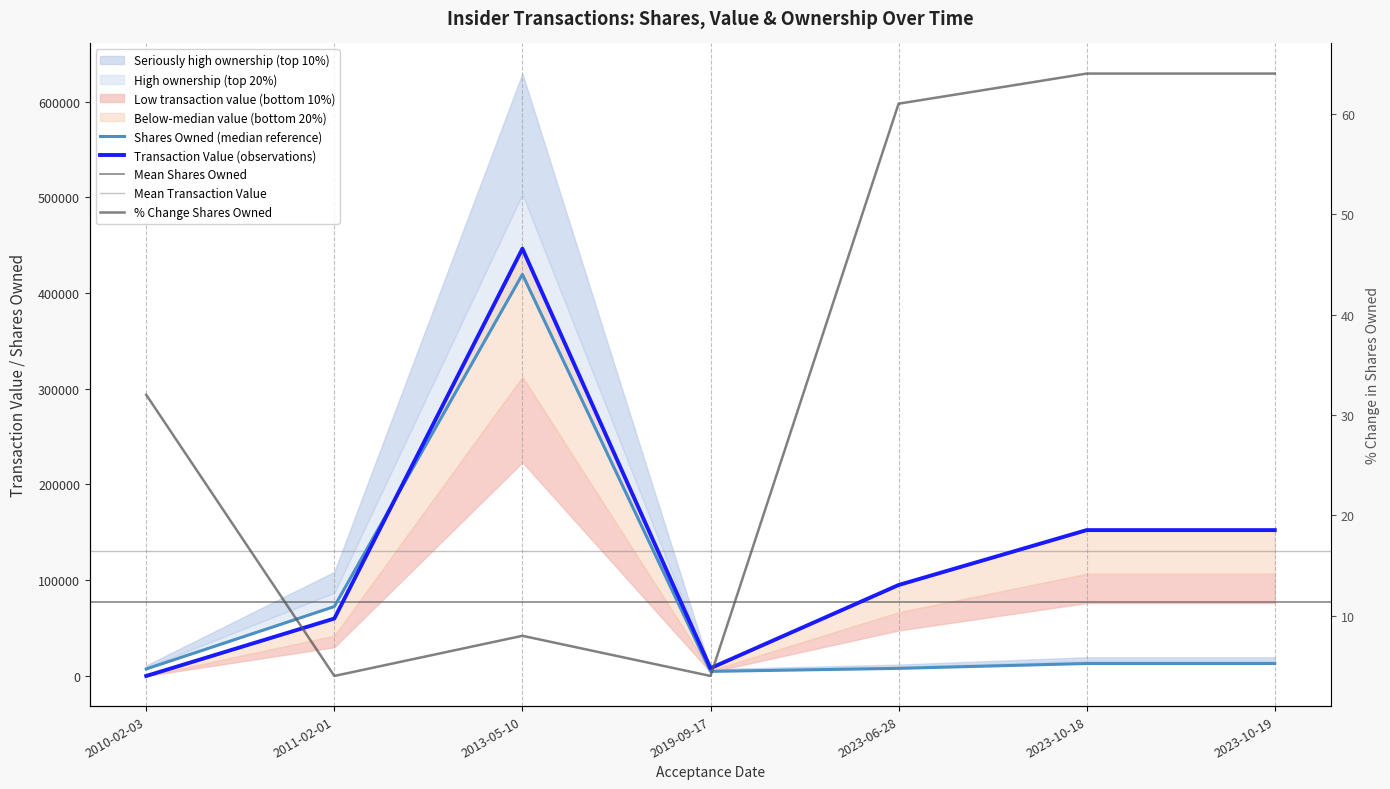

What is the label of the 3rd point from the left?

2013-05-10